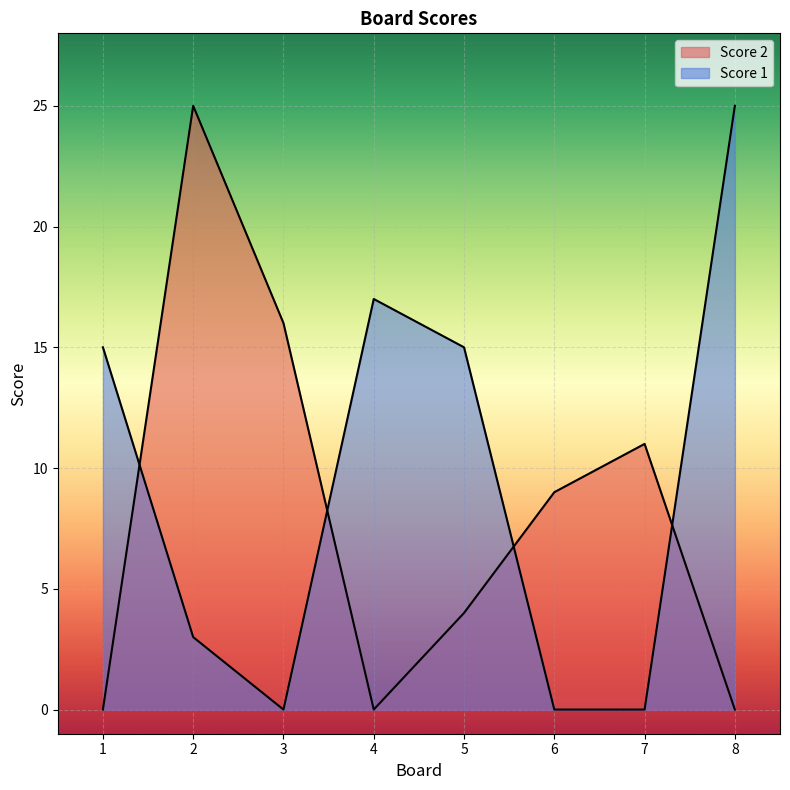

List the series in order of their overall mean, lowest first.

Score 2, Score 1